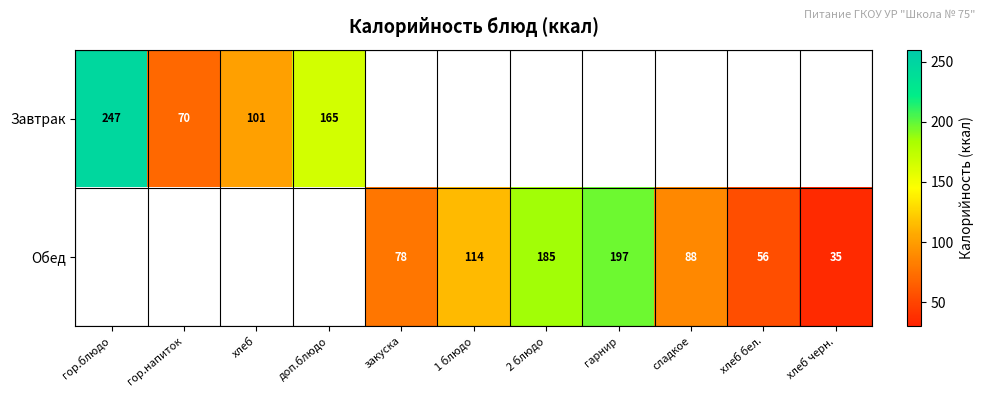

The value of Завтрак at гор.блюдо is 434. True or false?

False